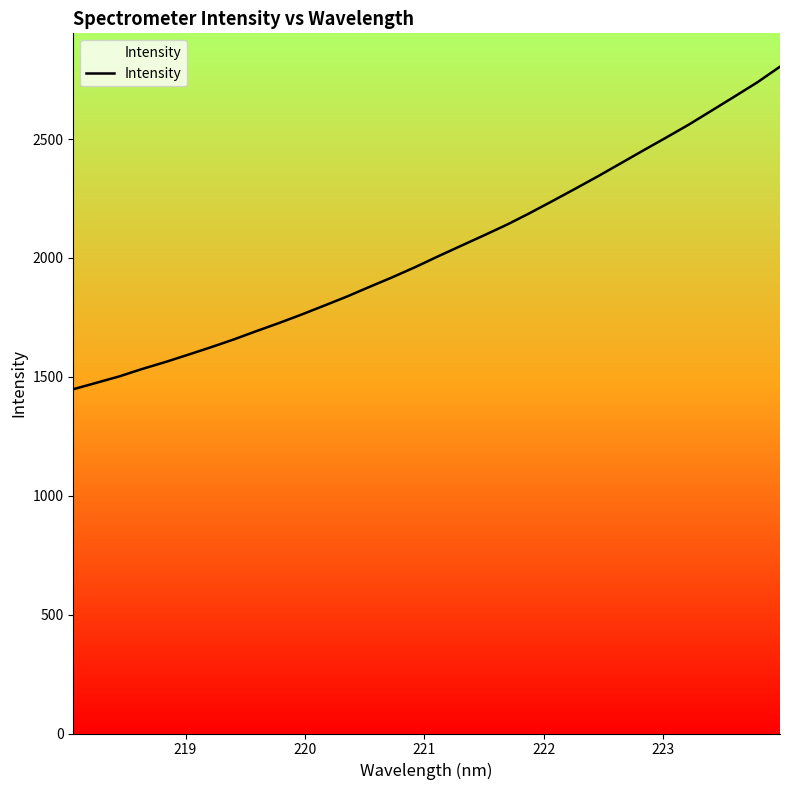

What is the minimum value shown in the chart?

1448.1